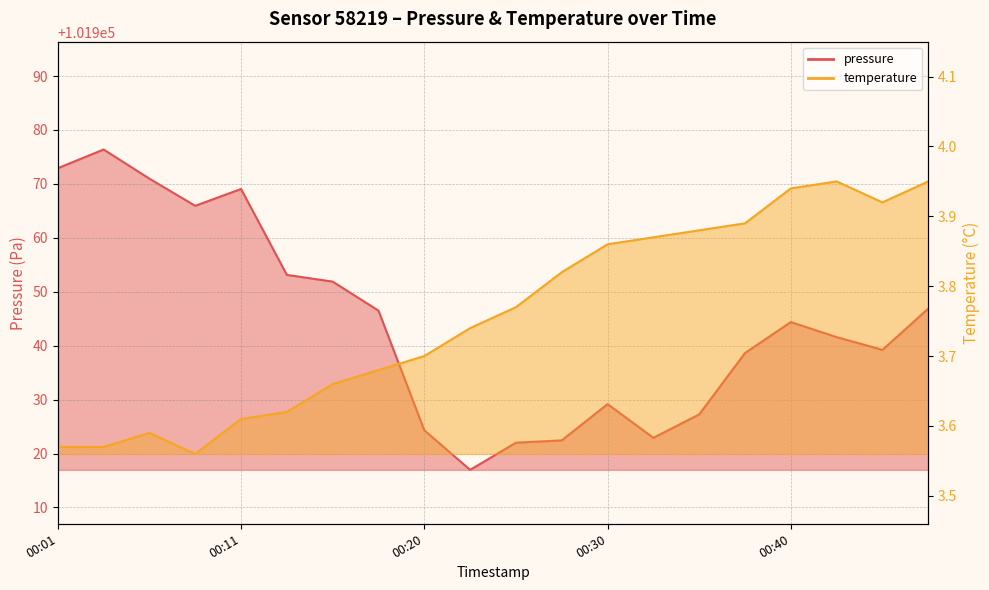

At which category is the sum across all series the highest?

00:03